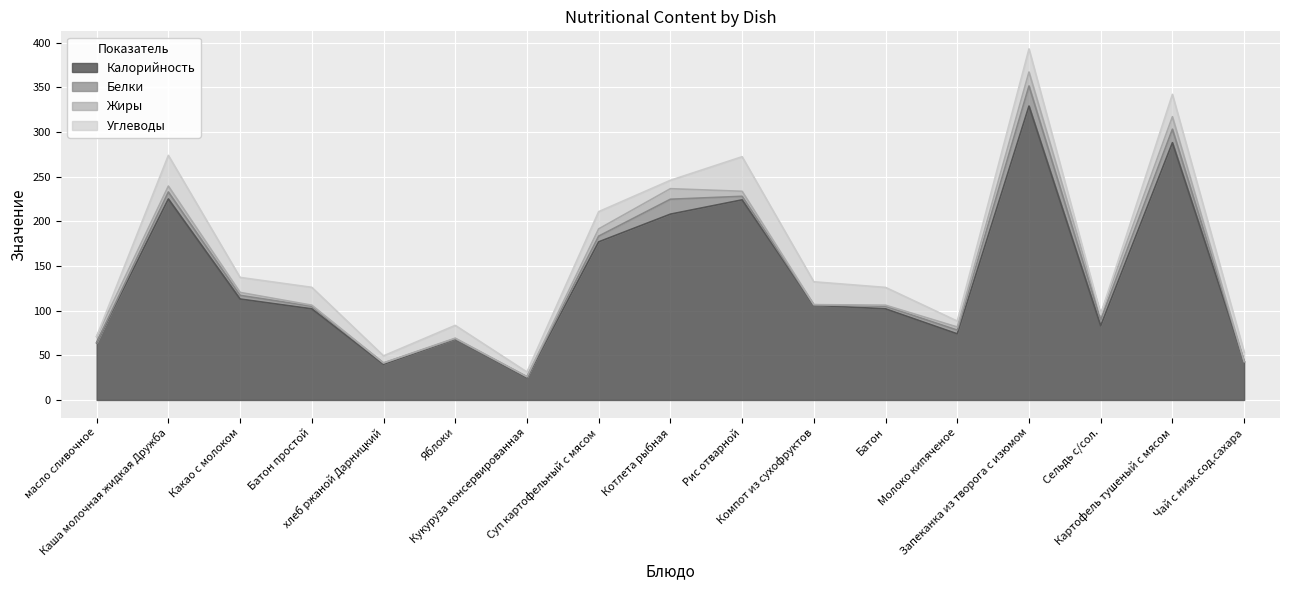

The Углеводы series shows 16.1 at Котлета рыбная. True or false?

False